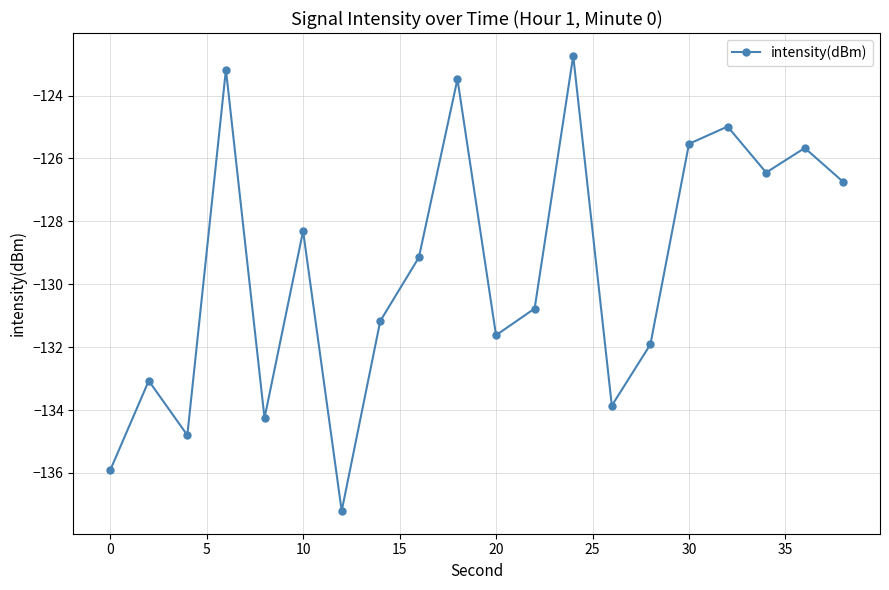

True or false: the data has more than 1 interior local peaks.

True